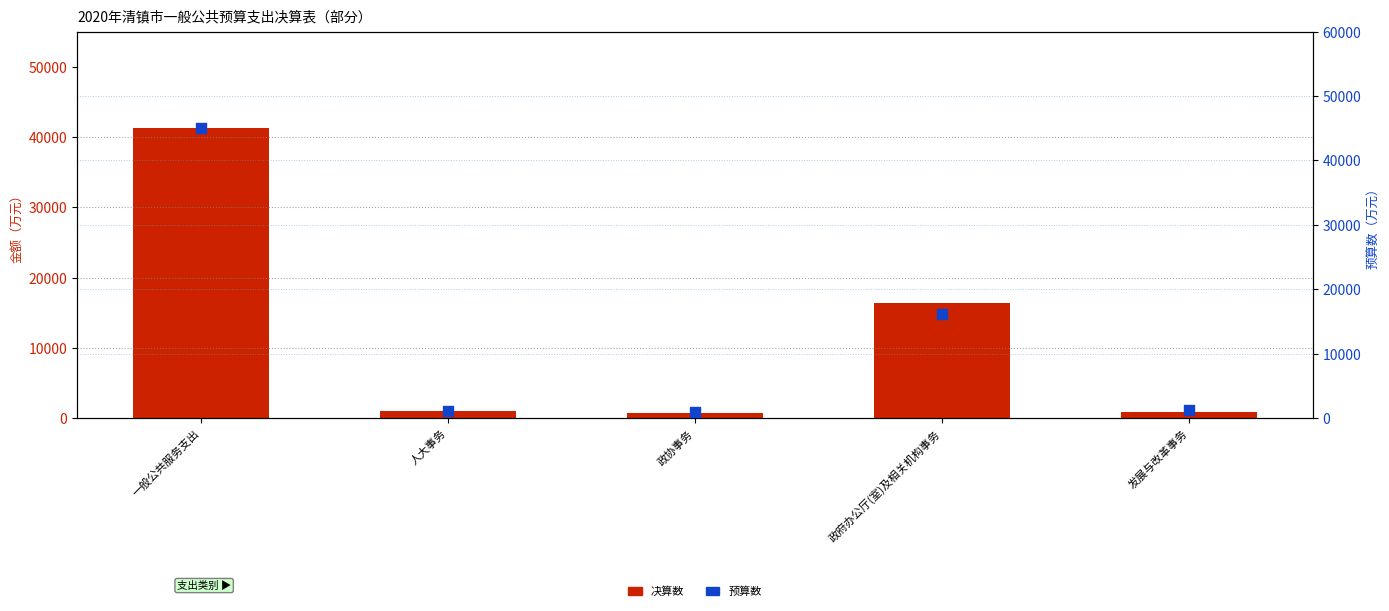

Which series reaches the maximum Y coordinate?

预算数